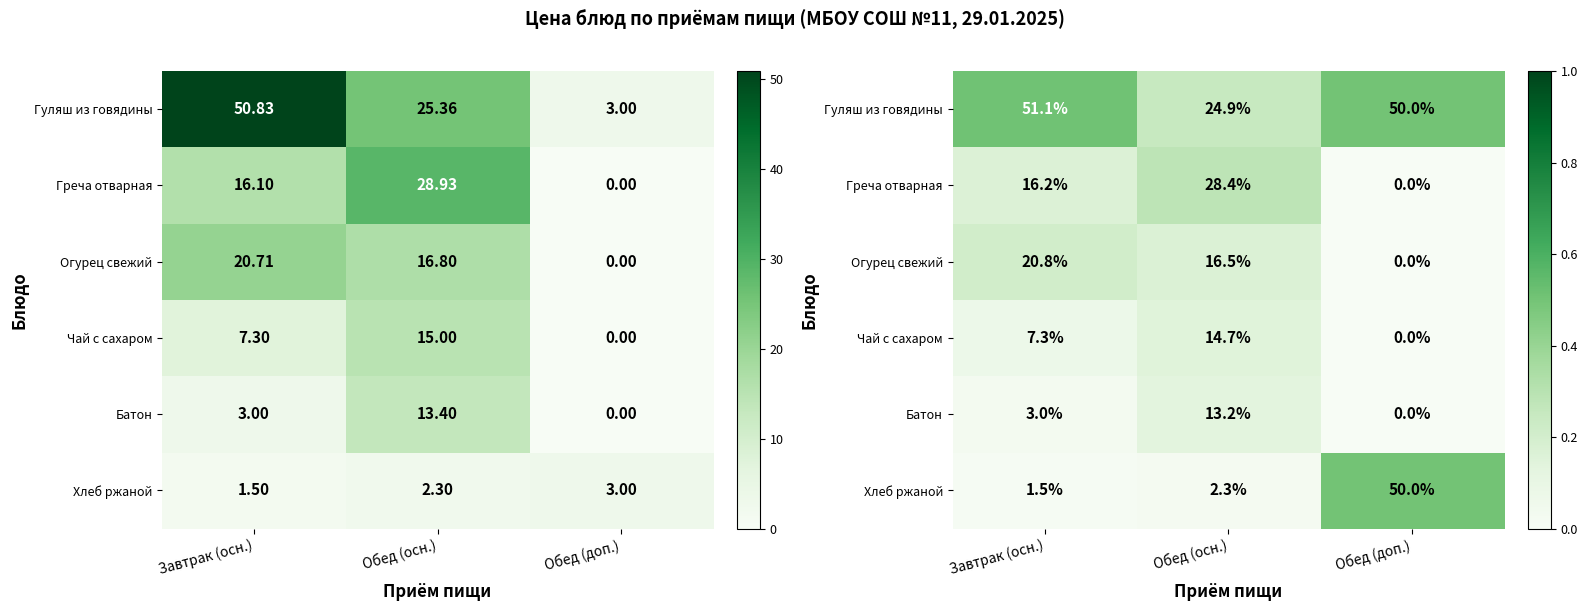

The Гуляш из говядины series shows 0.5 at Обед (доп.). True or false?

True